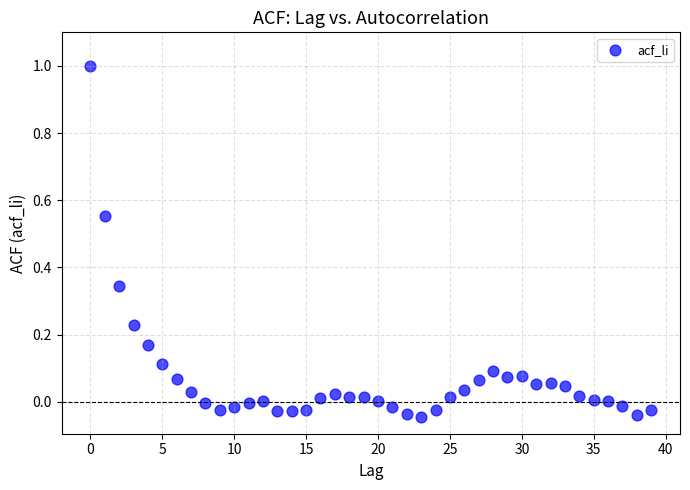

What is the range of Y values (max minus min)?

1.0